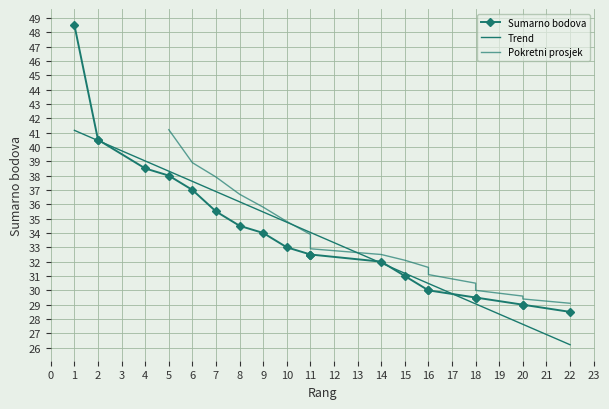

What is the average value?

33.9